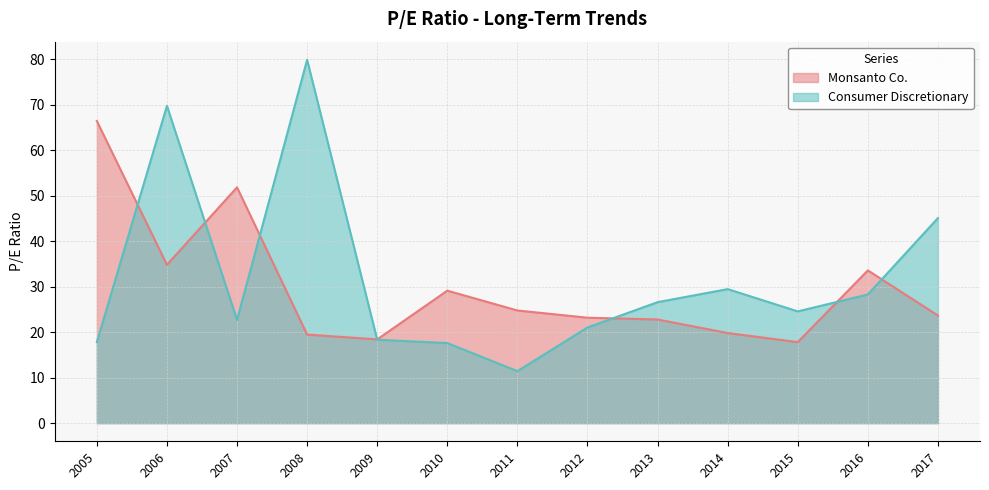

How many interior local valleys does the Consumer Discretionary series have?

3